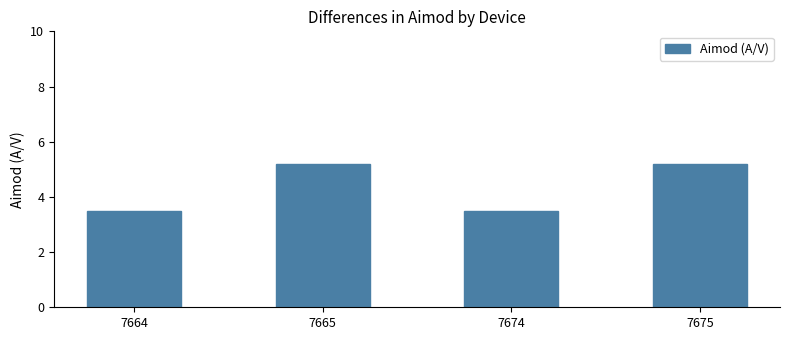

What is the change in value from 7664 to 7675?

+1.7